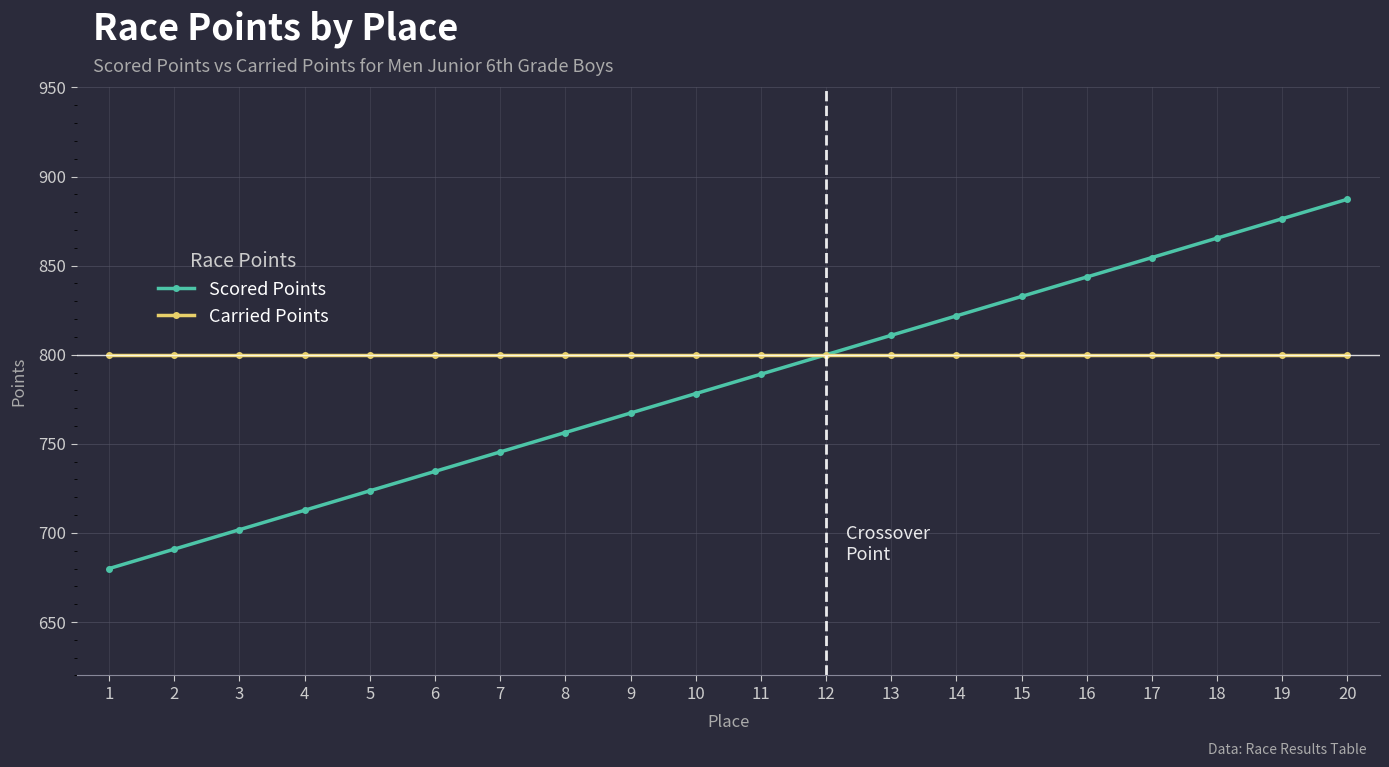

The value of Carried Points at 6 is 400.2. True or false?

False